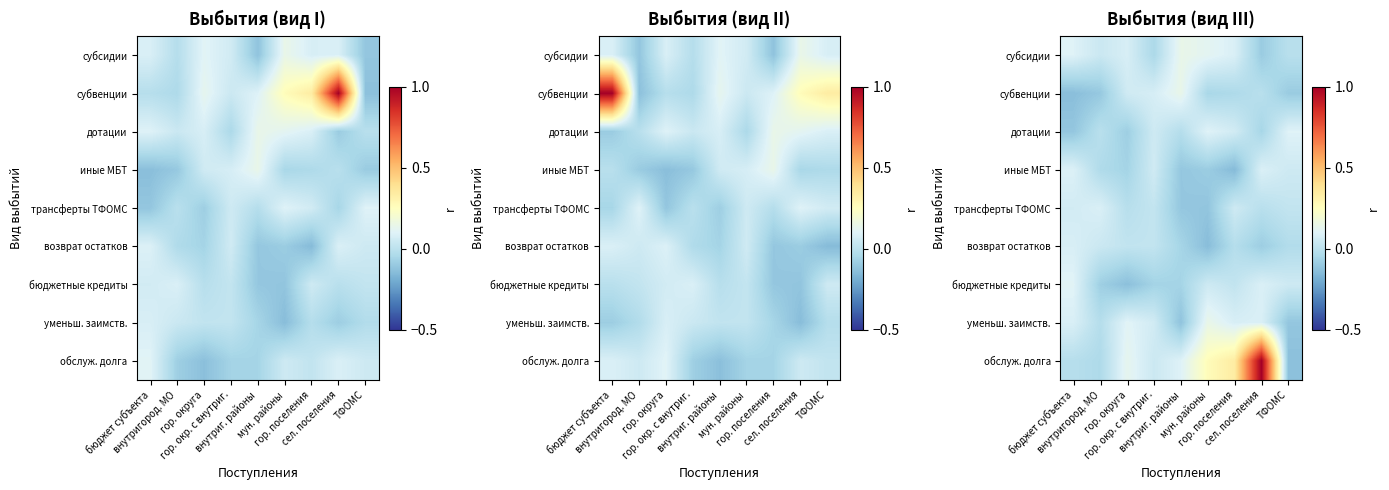

What is the difference between the субвенции values at внутригород. МО and гор. поселения?

0.1